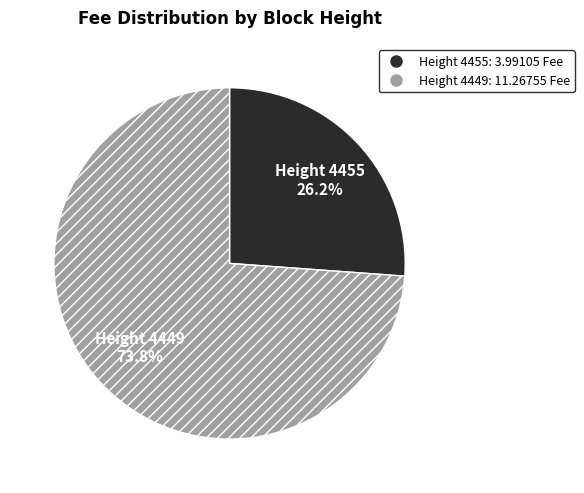

Does any single category account for the majority?

Yes